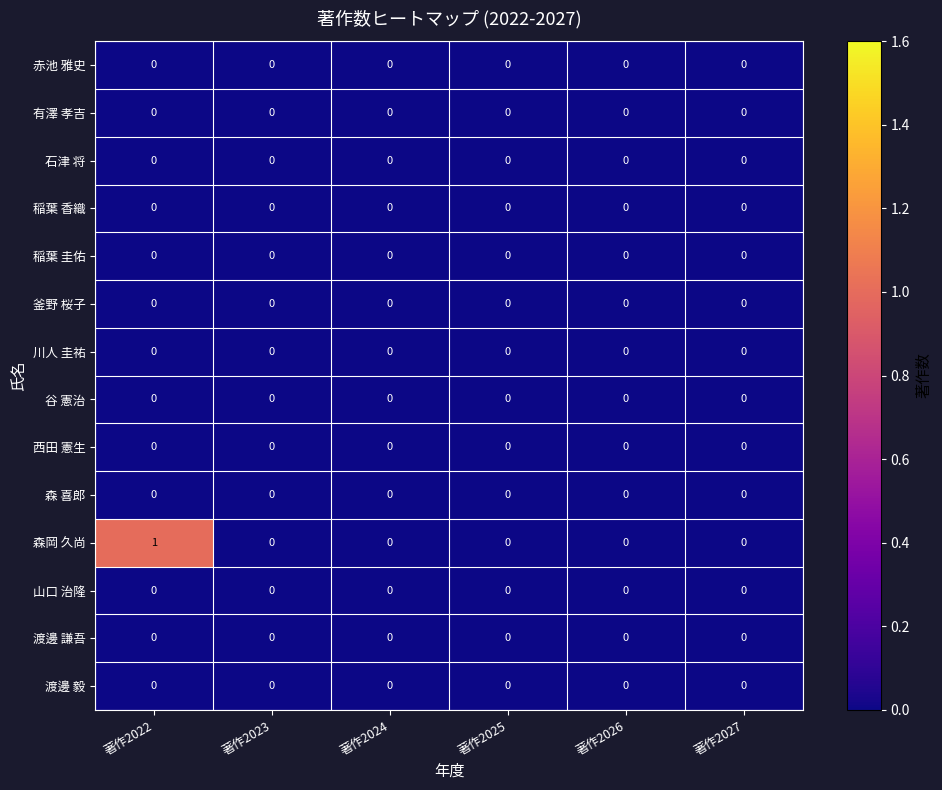

At which category is the sum across all series the highest?

著作2022